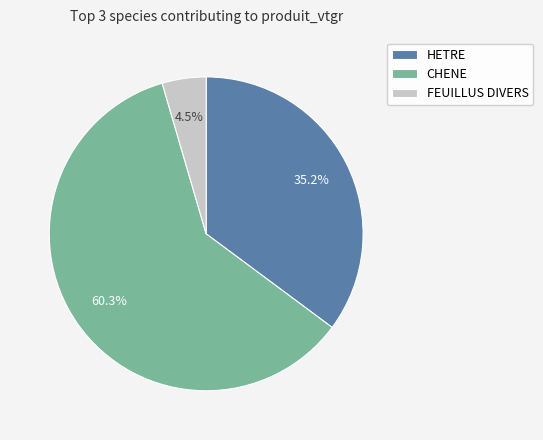

To the nearest percent, what percentage of the pie is HETRE?

35%